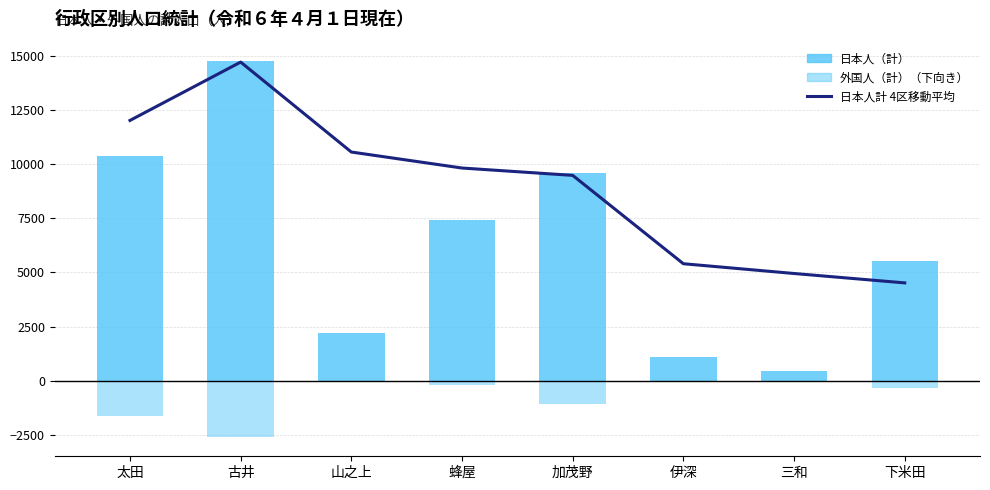

How many values in the 外国人（計）（下向き） series are below -184?

4